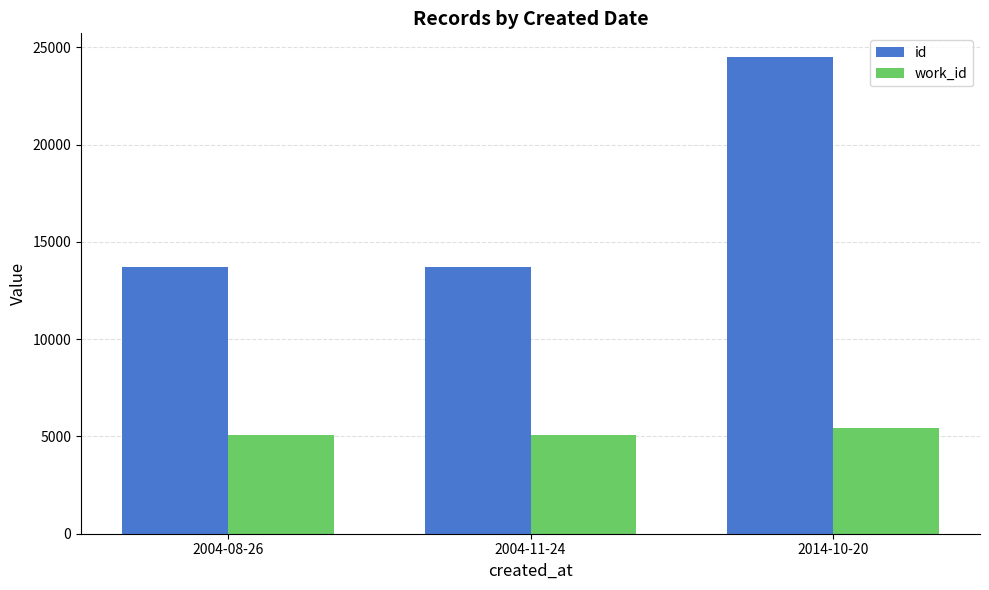

What are all the series names shown in the legend?

id, work_id